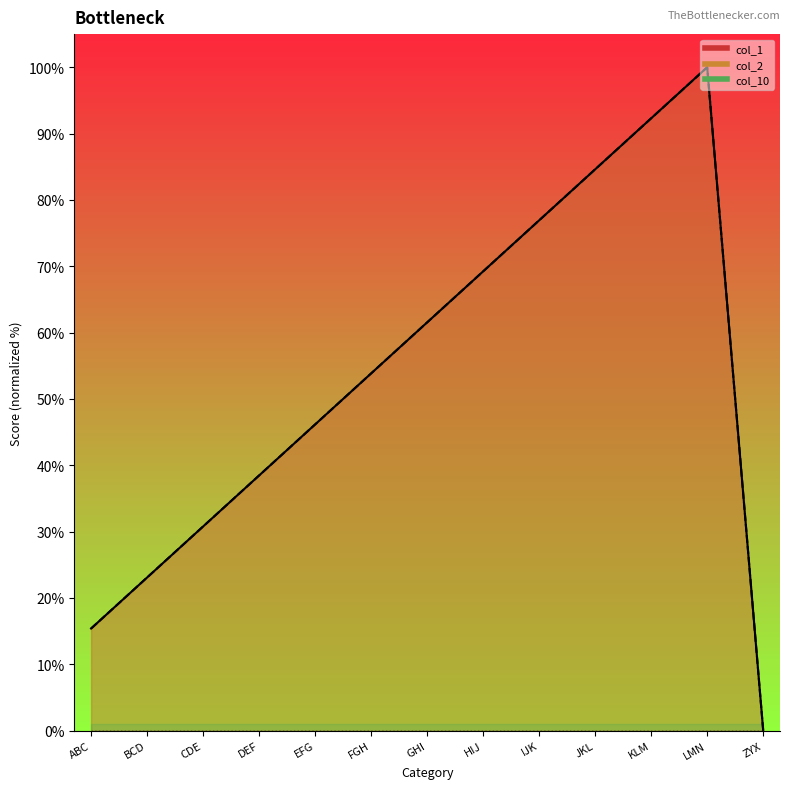

Where do col_1 and col_2 first cross each other?

FGH and GHI